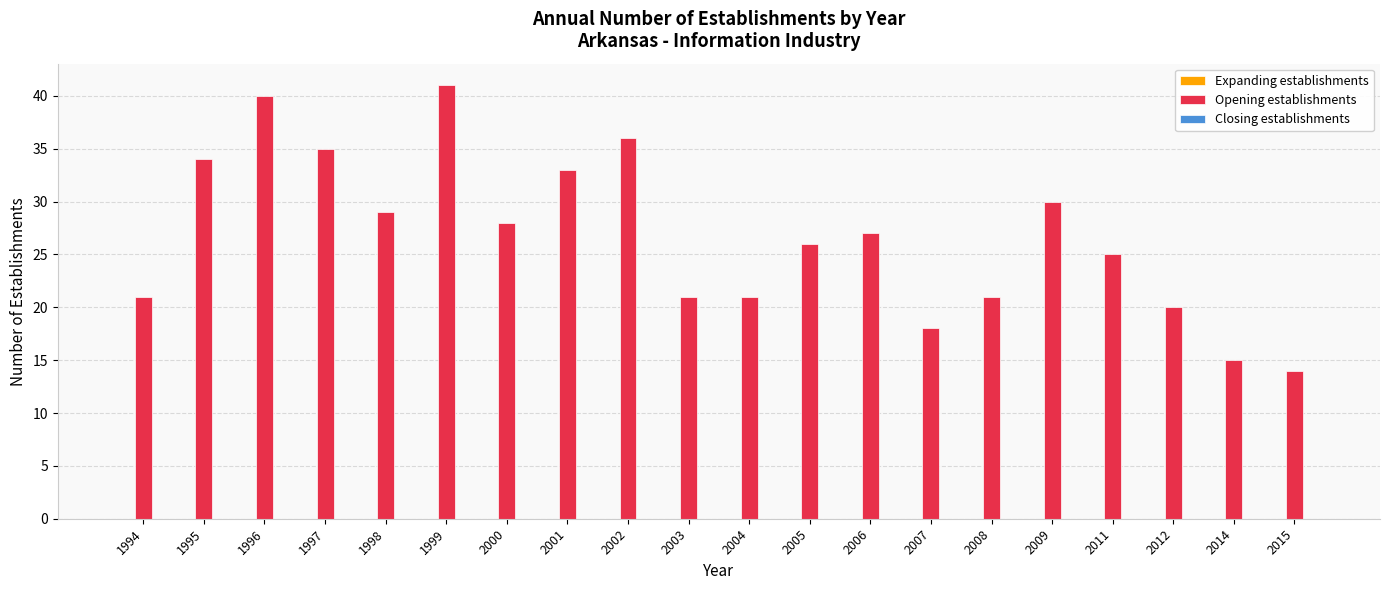

What is the change in value from 1998 to 2014?

-14